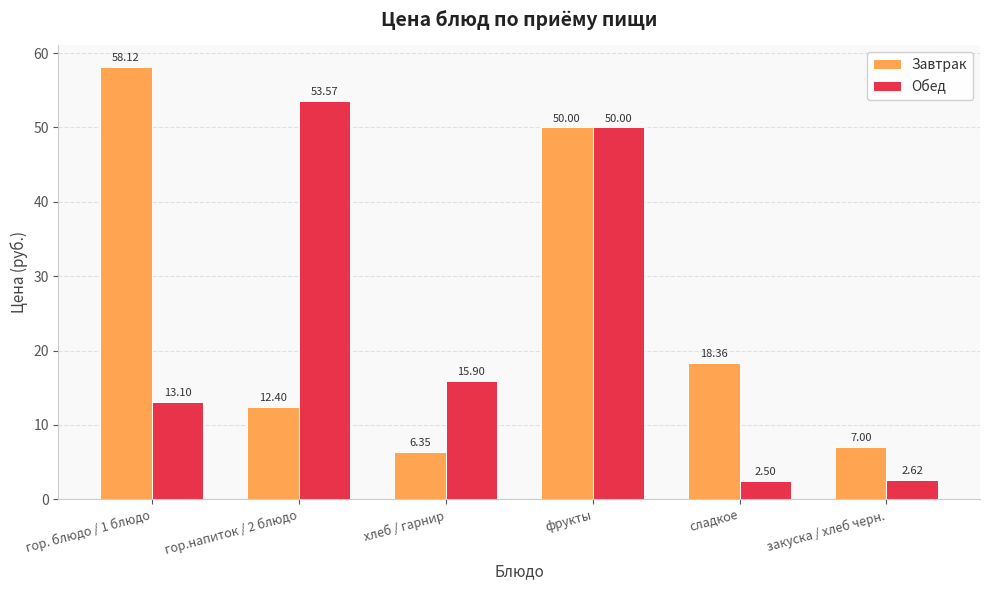

What is the sum of the Завтрак values at фрукты and сладкое?

68.4